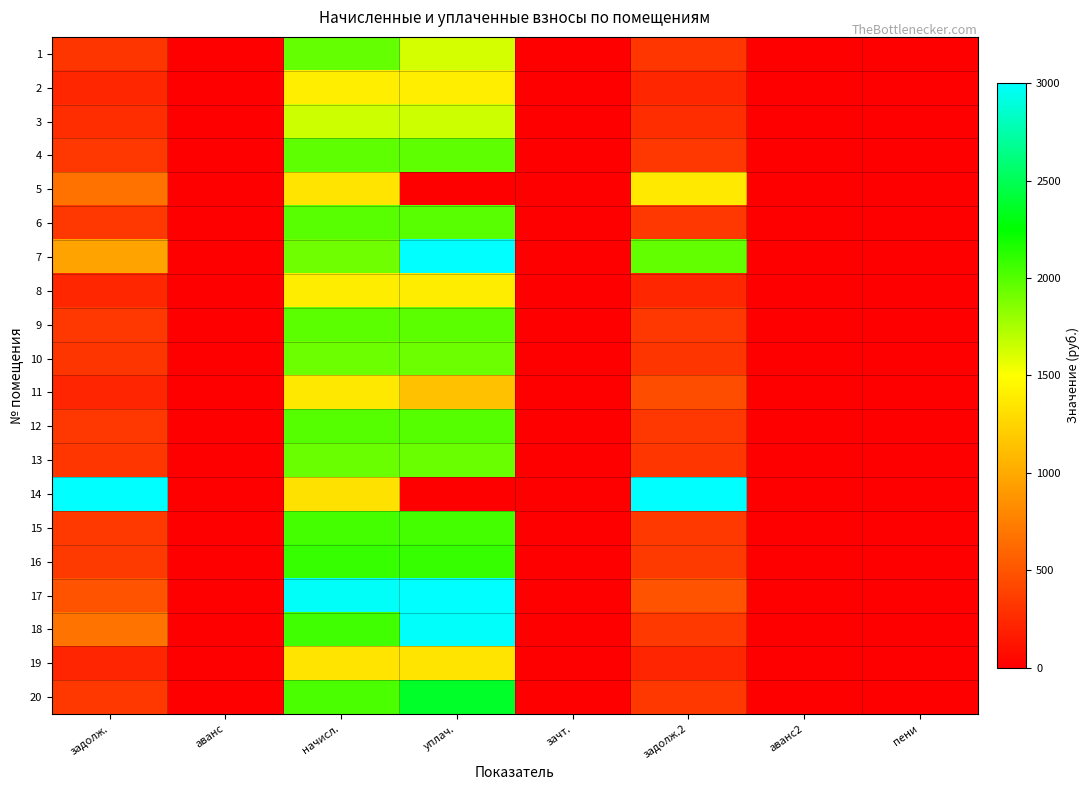

What is the difference between the highest and lowest values at пени?

4.5